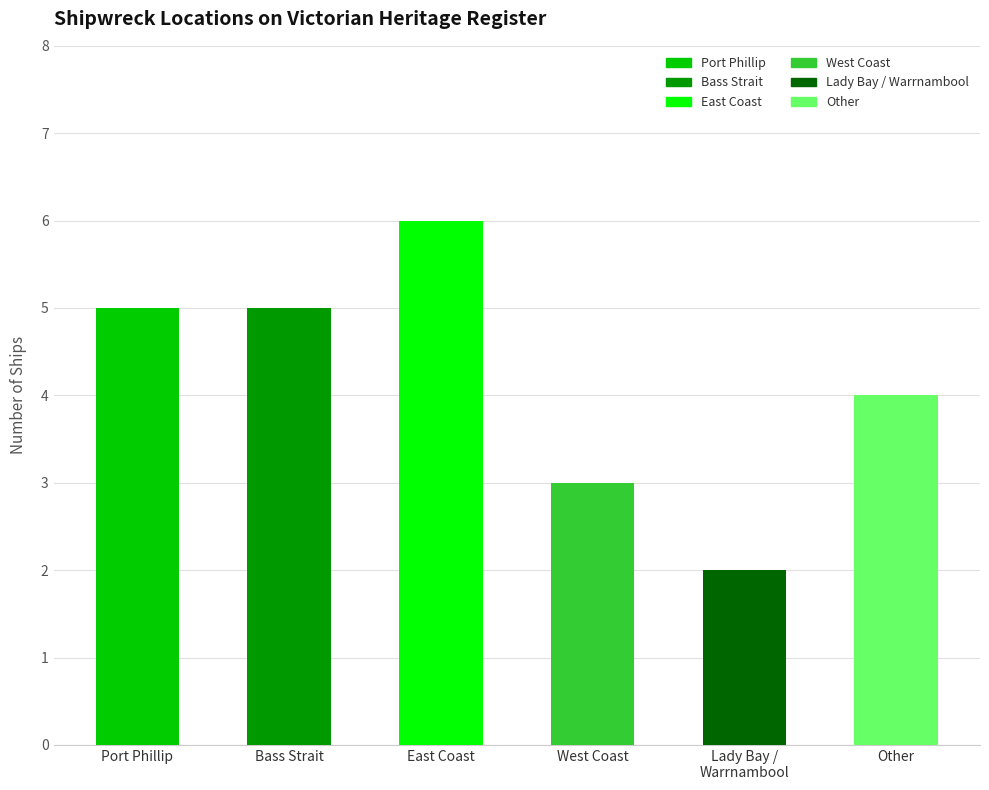

Does the chart contain any negative values?

No